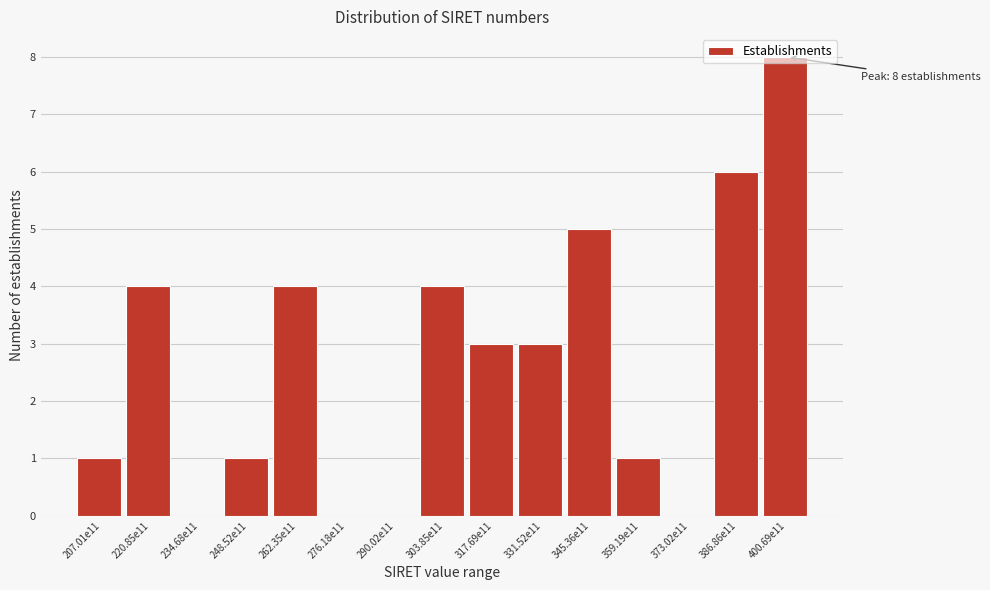

What is the ratio of the value at 303.85e11 to the value at 345.36e11?

0.8